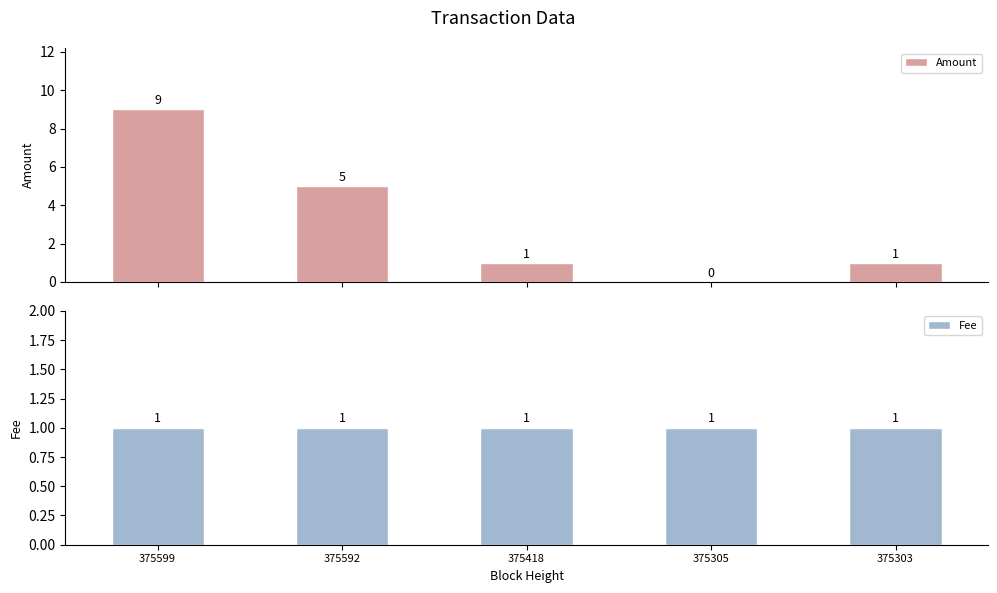

Reading left to right, transcribe all the data shown in this chart.

Amount: 9	5	1	0	1
Fee: 1	1	1	1	1